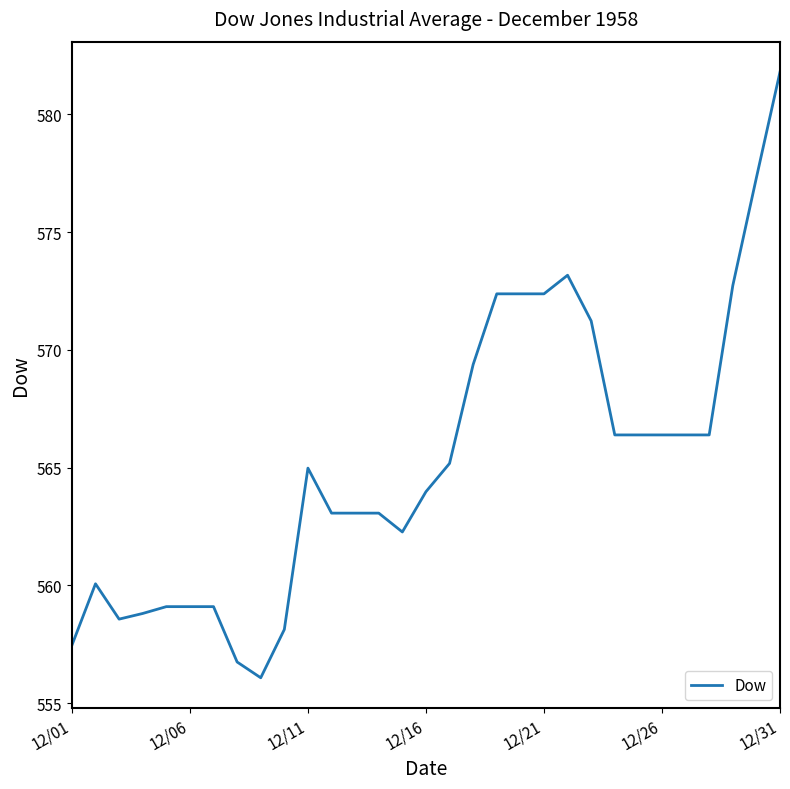

Is this an area chart (filled region under the line)?

No